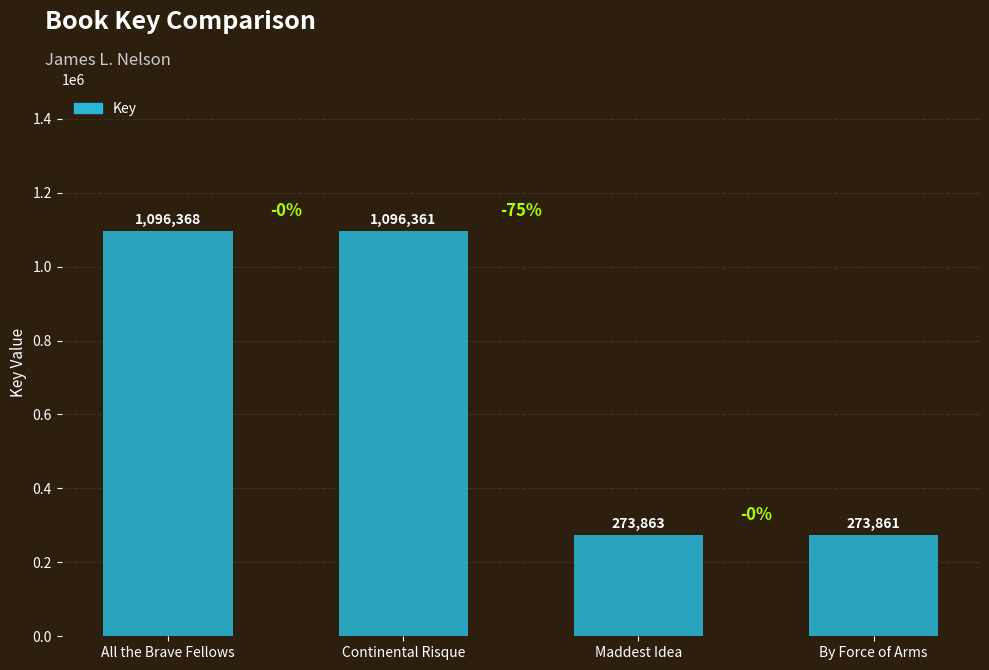

The chart shows a value of 531076 at Continental Risque. True or false?

False